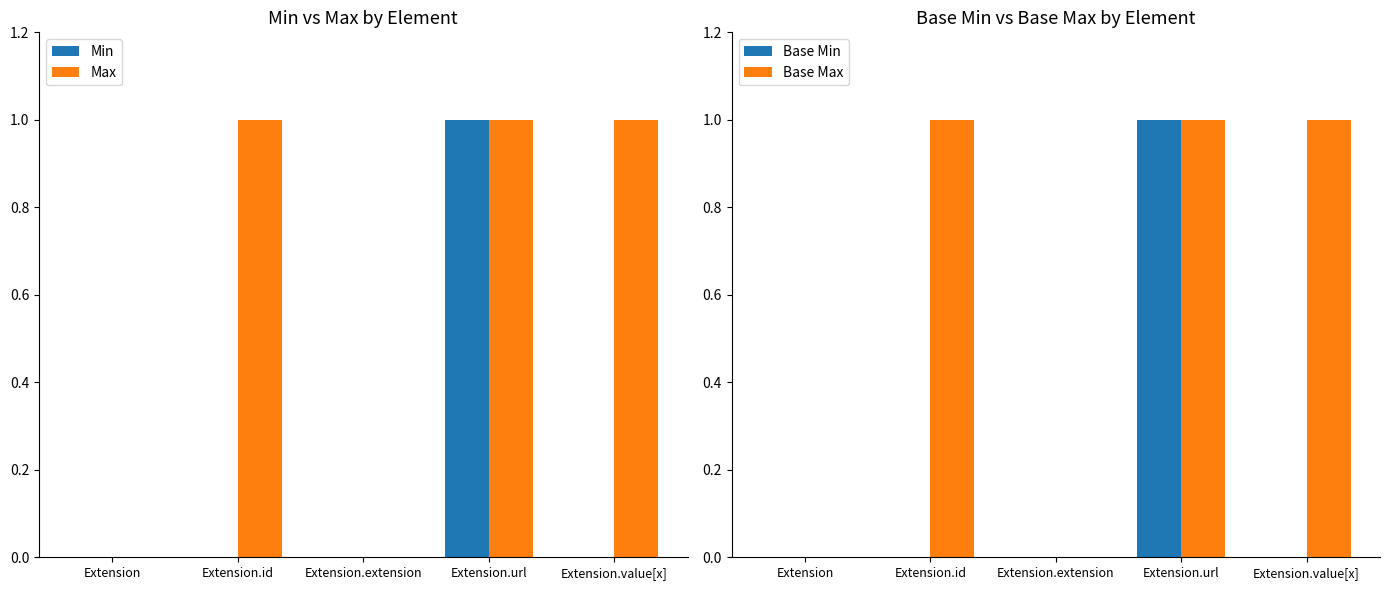

Which category has the highest value in the Max series?

Extension.id